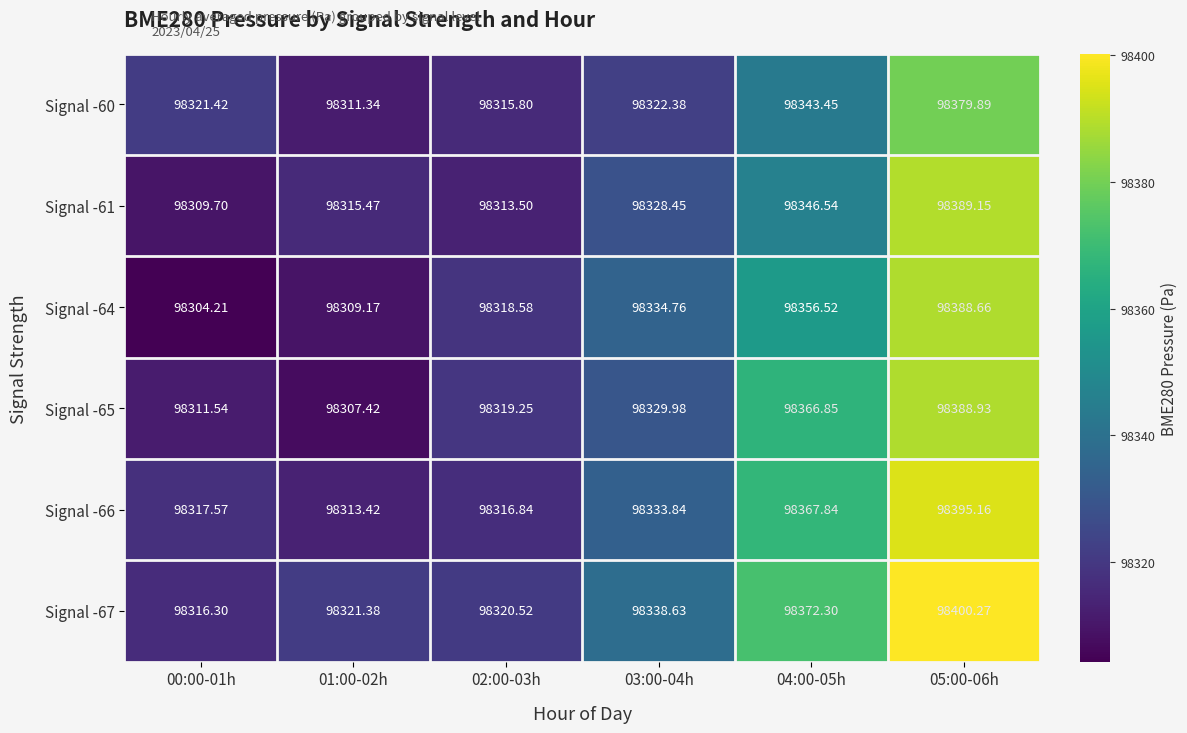

What is the maximum value shown in the chart?

98400.3